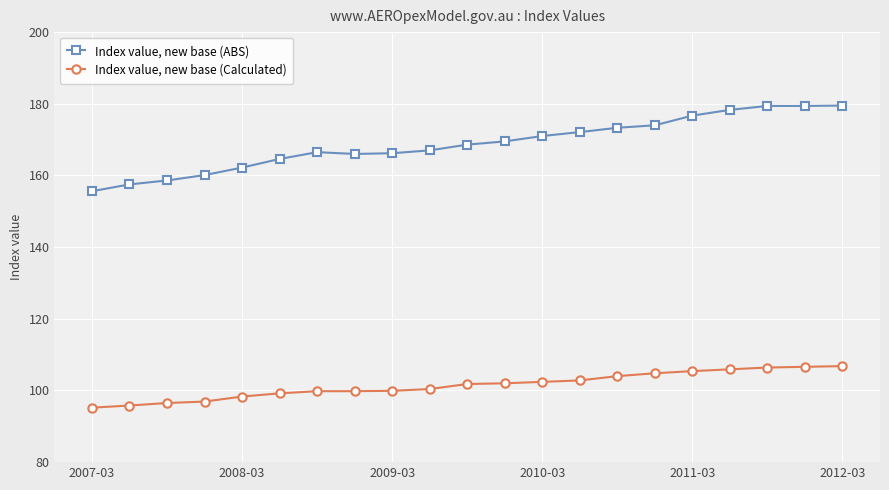

What is the average value of the Index value, new base (Calculated) series?

101.5